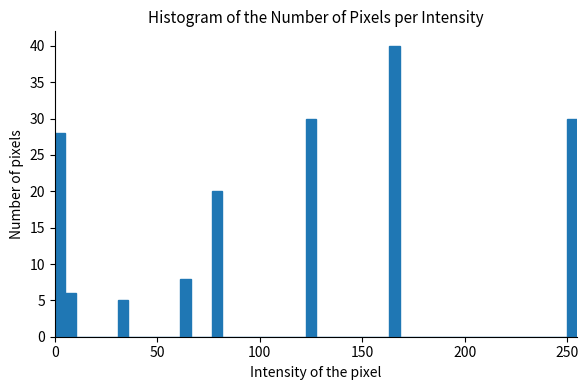

Read against the x-axis, roughly where is the centre of the tallest bar?

165